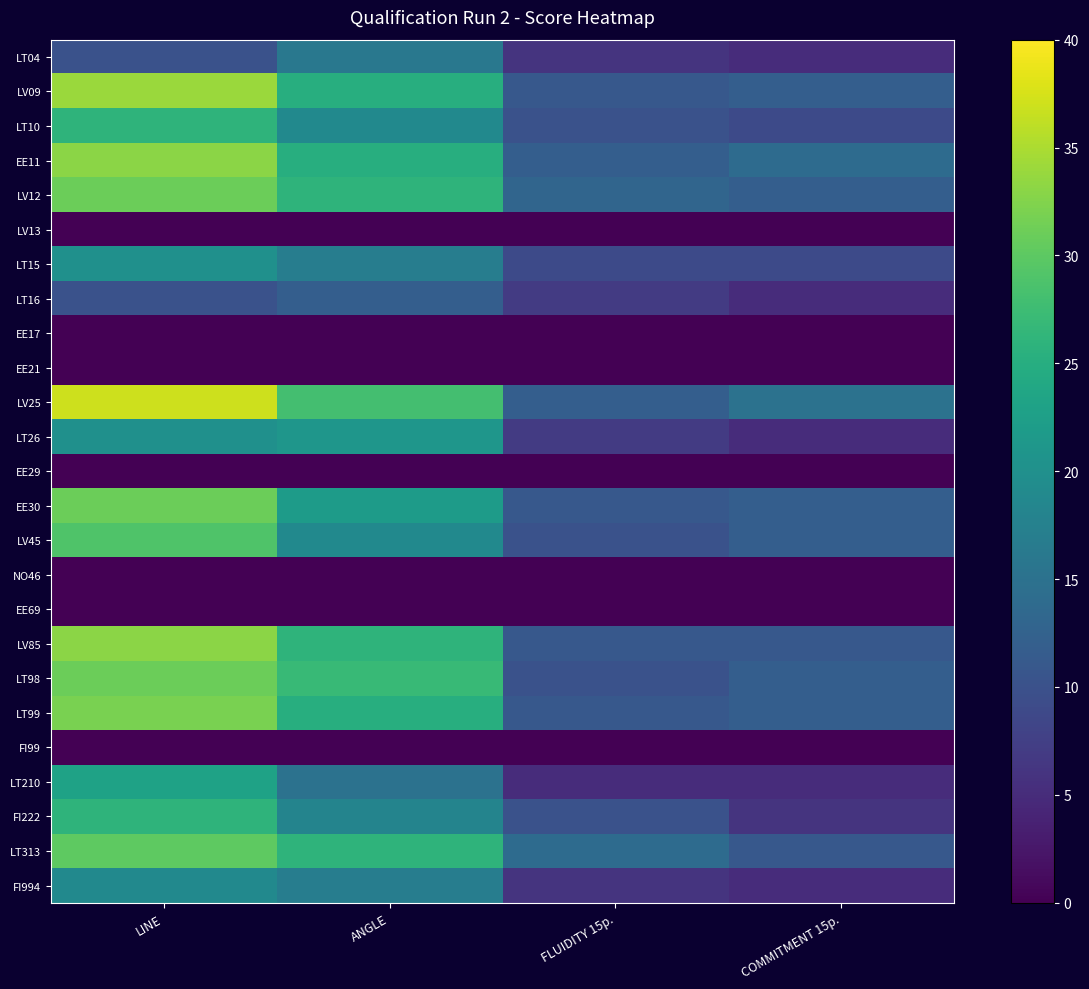

Which label corresponds to the smallest value in the chart?

LINE